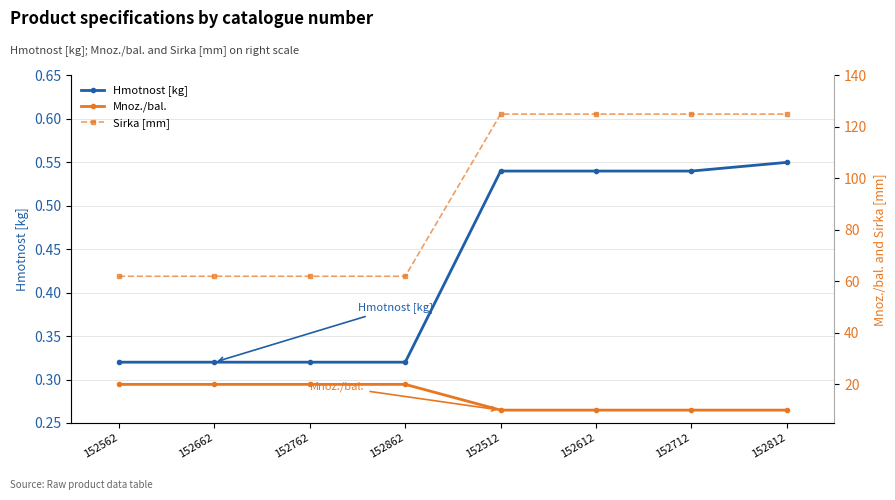

How many series are shown in this chart?

3